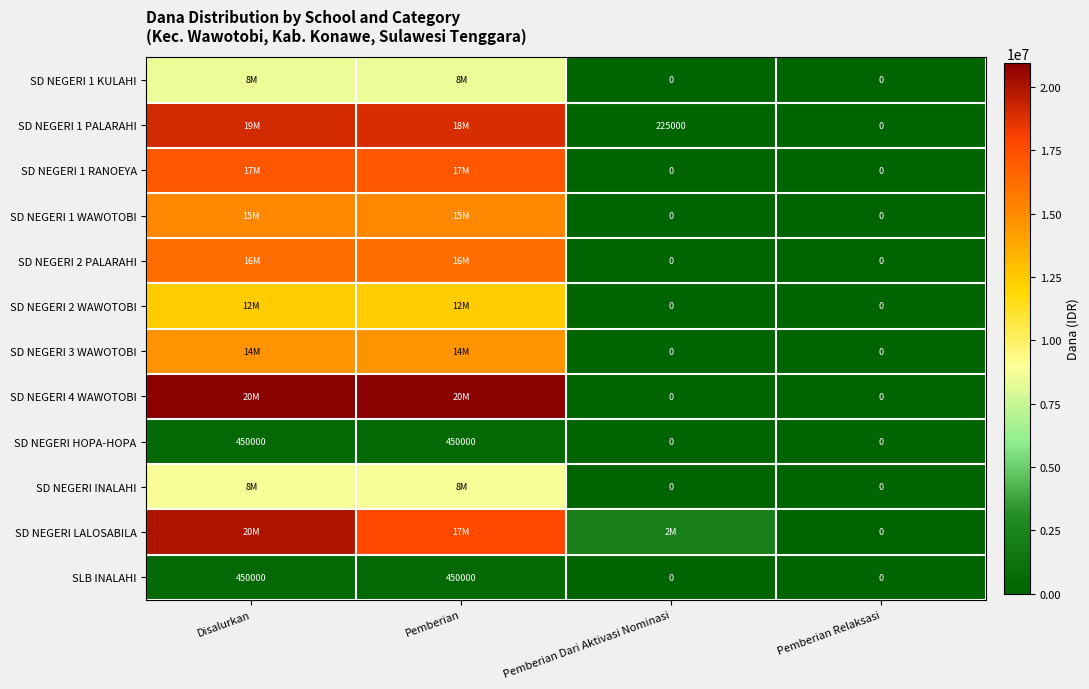

The value of SD NEGERI LALOSABILA at Pemberian Relaksasi is 0. True or false?

True